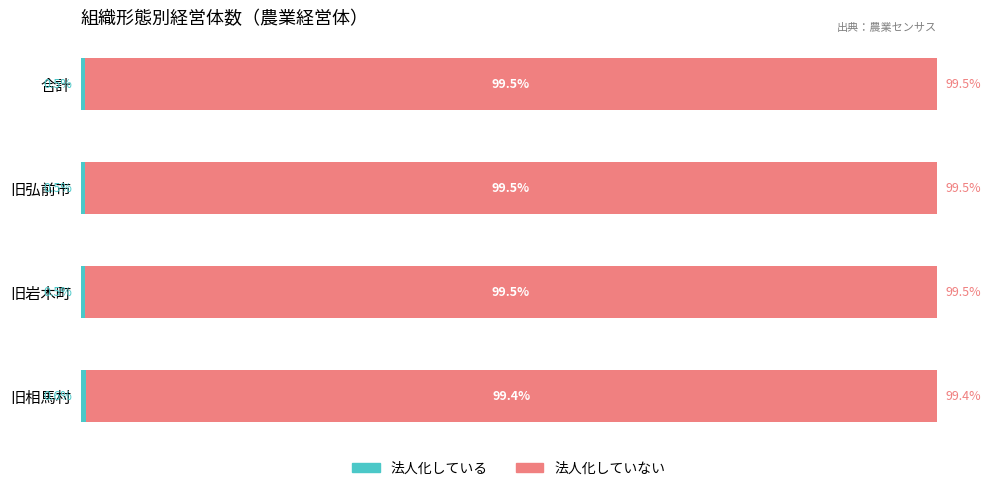

What is the value of the 法人化していない bar at the 2nd from the left?

99.5